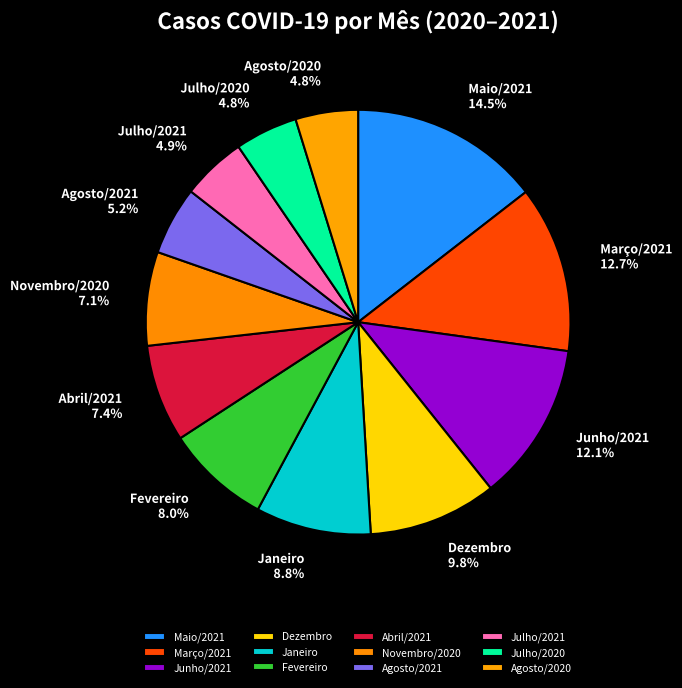

Is there any slice that represents more than half of the pie?

No